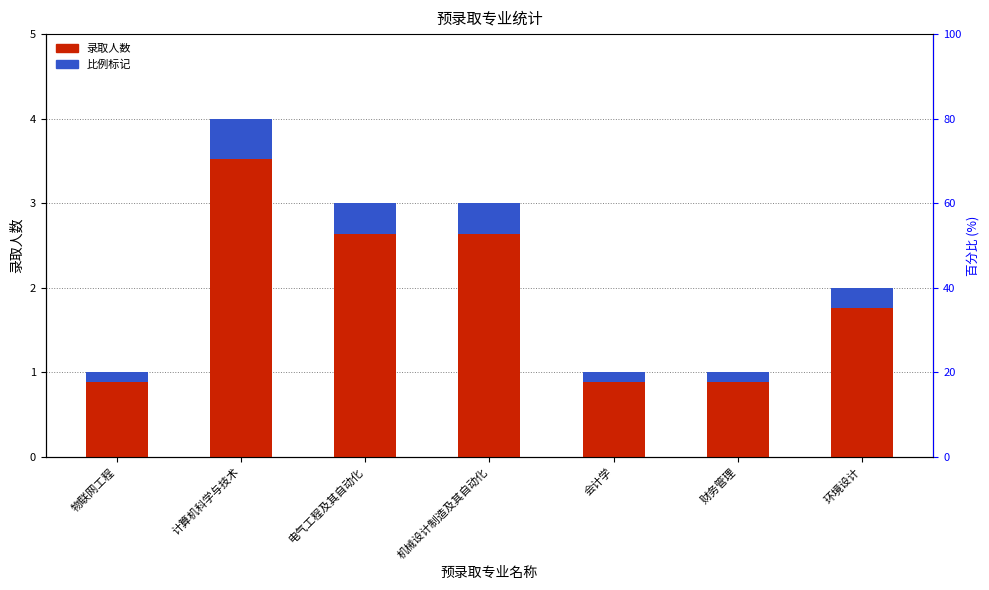

Reading left to right, what are all the values shown in this chart?

录取人数: 物联网工程=1.0	计算机科学与技术=4.0	电气工程及其自动化=3.0	机械设计制造及其自动化=3.0	会计学=1.0	财务管理=1.0	环境设计=2.0
比例标记: 物联网工程=0.1	计算机科学与技术=0.5	电气工程及其自动化=0.4	机械设计制造及其自动化=0.4	会计学=0.1	财务管理=0.1	环境设计=0.2